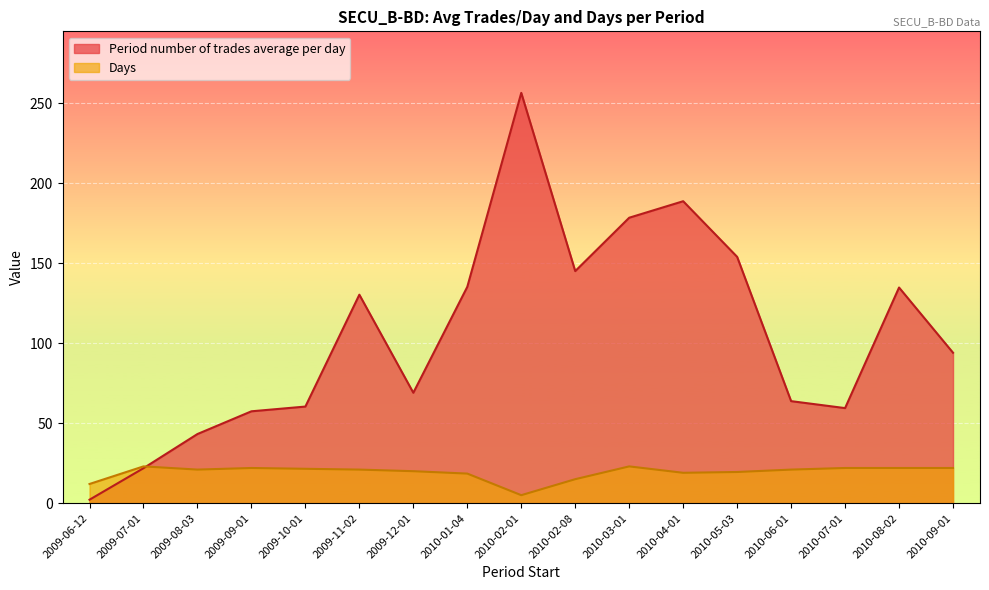

Where does the Days series first go above 21?

2009-07-01